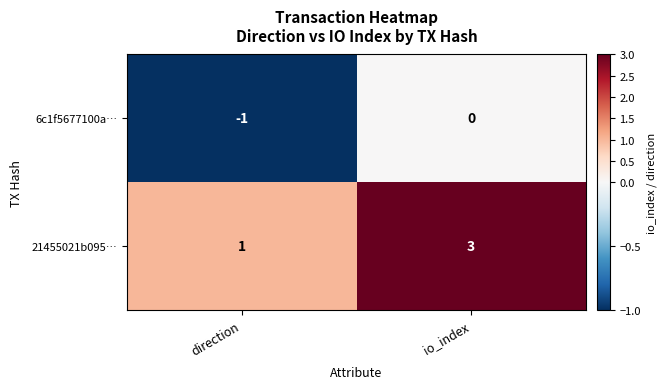

List the series in order of their peak value, highest first.

21455021b095…, 6c1f5677100a…